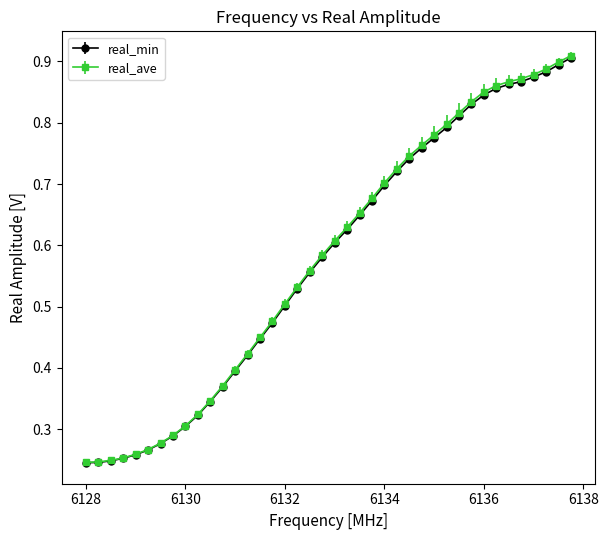

How many real_min values are between 0 and 1?

40